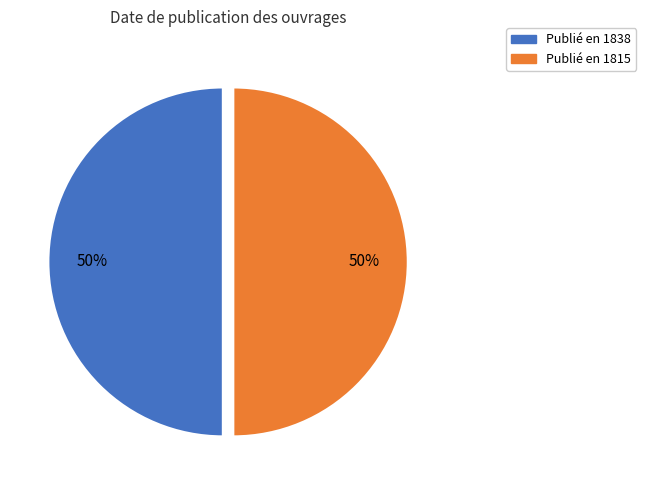

To the nearest percent, what is the average slice percentage?

50%